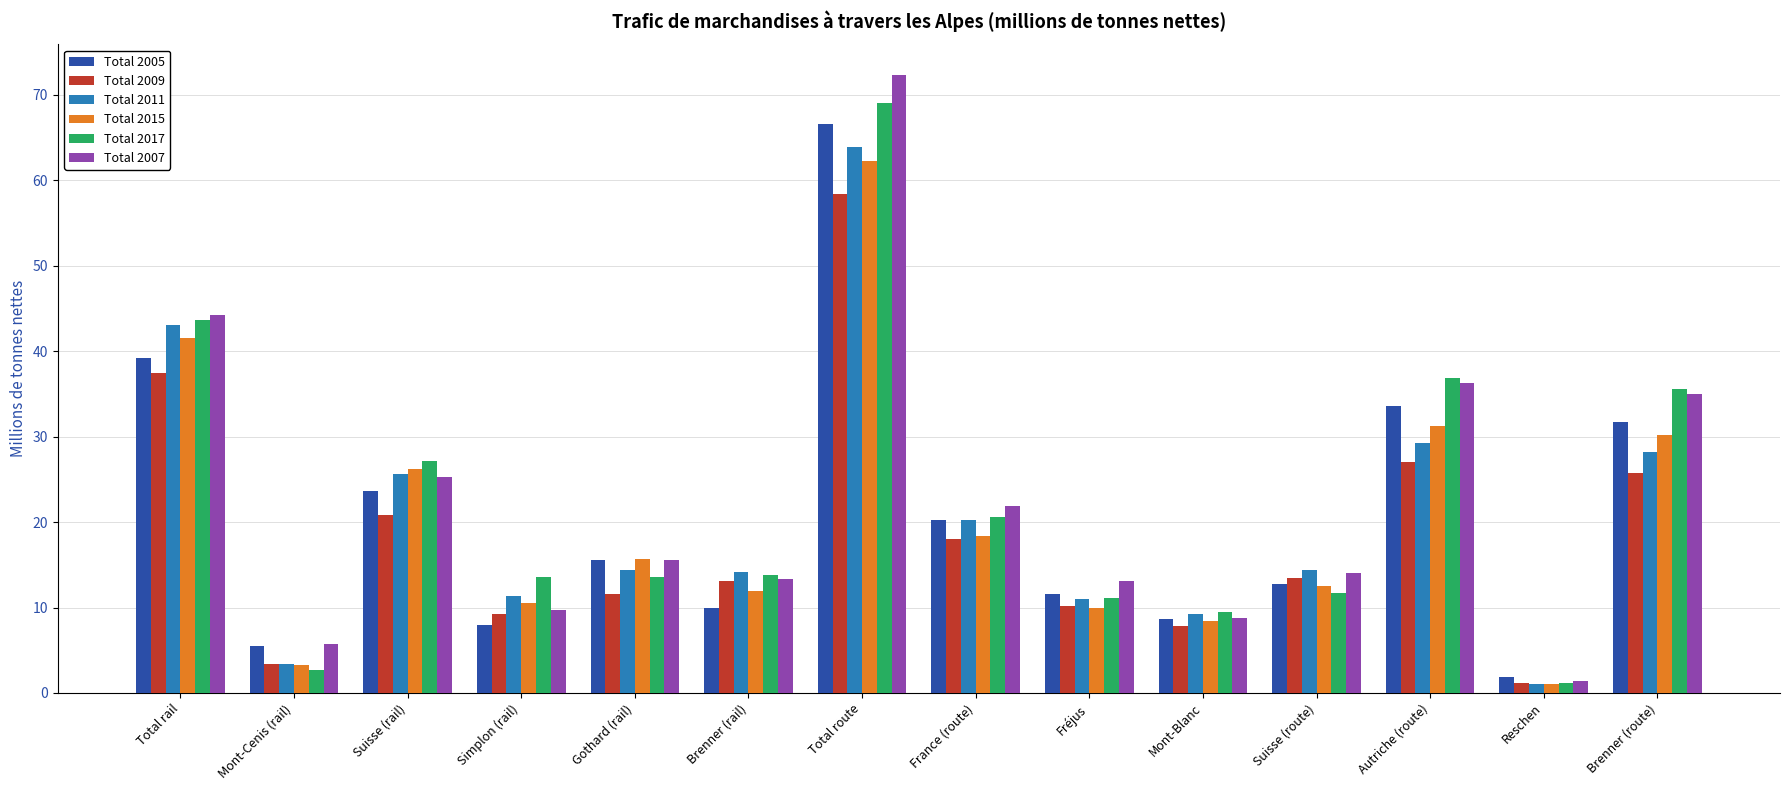

How many distinct data groups are displayed?

6